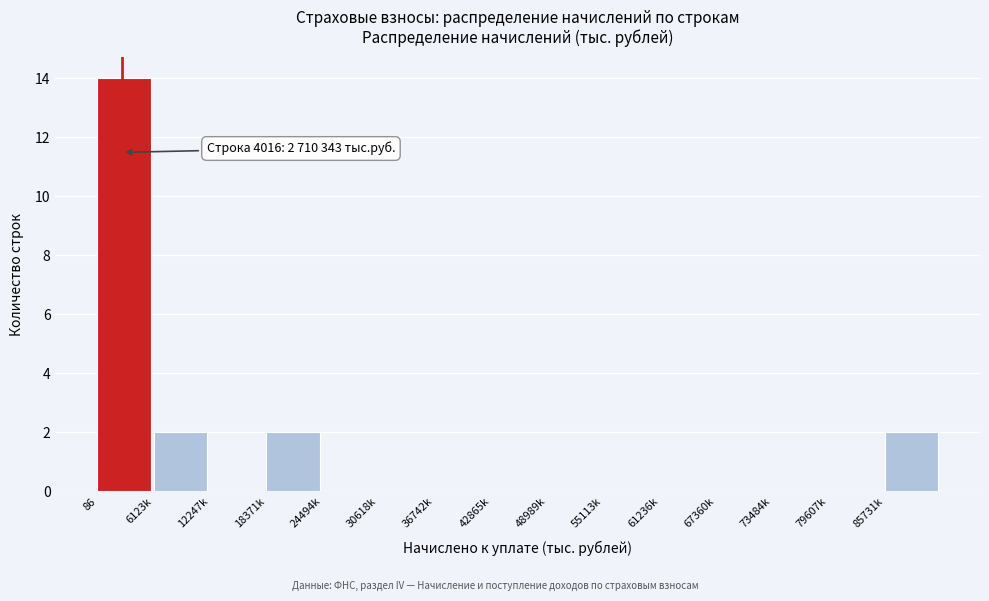

Reading left to right, what are all the values shown in this chart?

86=14	6123k=2	12247k=0	18371k=2	24494k=0	30618k=0	36742k=0	42865k=0	48989k=0	55113k=0	61236k=0	67360k=0	73484k=0	79607k=0	85731k=2